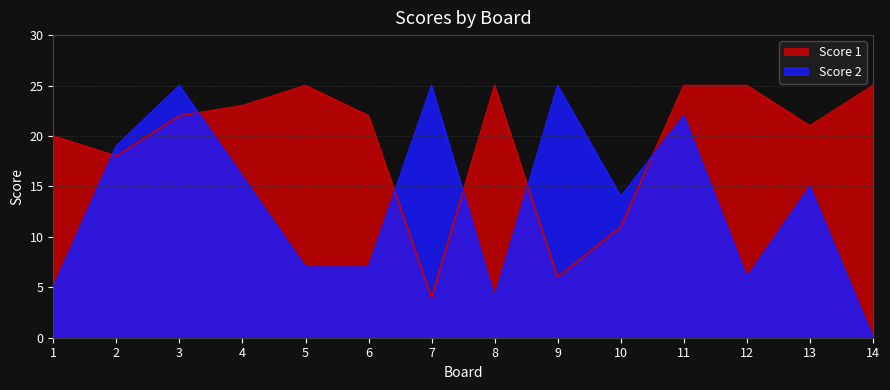

At which category does Score 1 reach its first local valley?

2